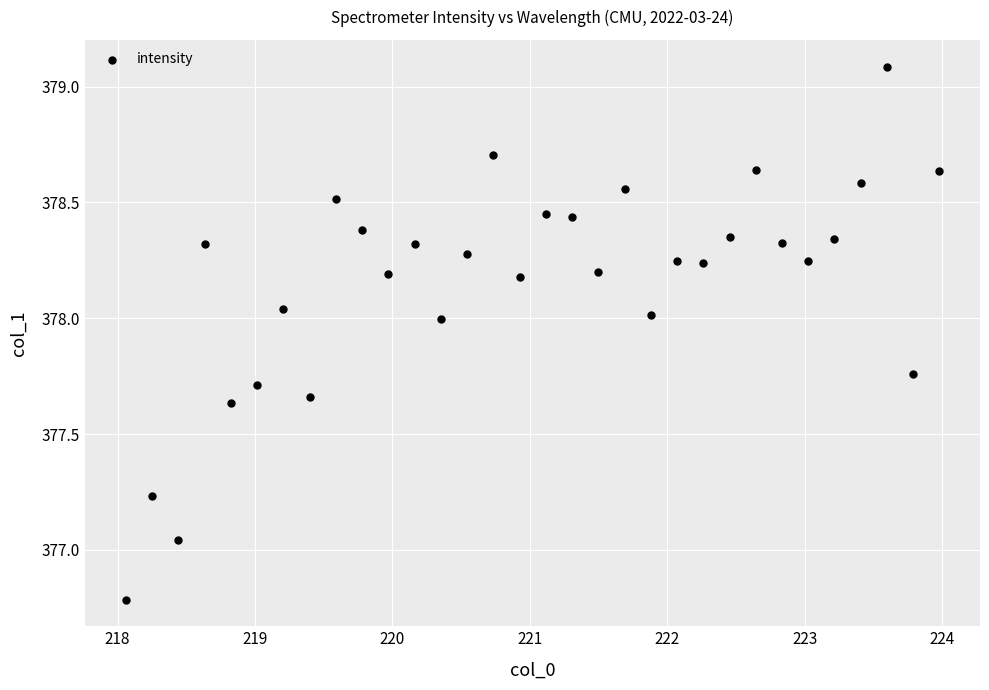

What is the range of Y values (max minus min)?

2.3